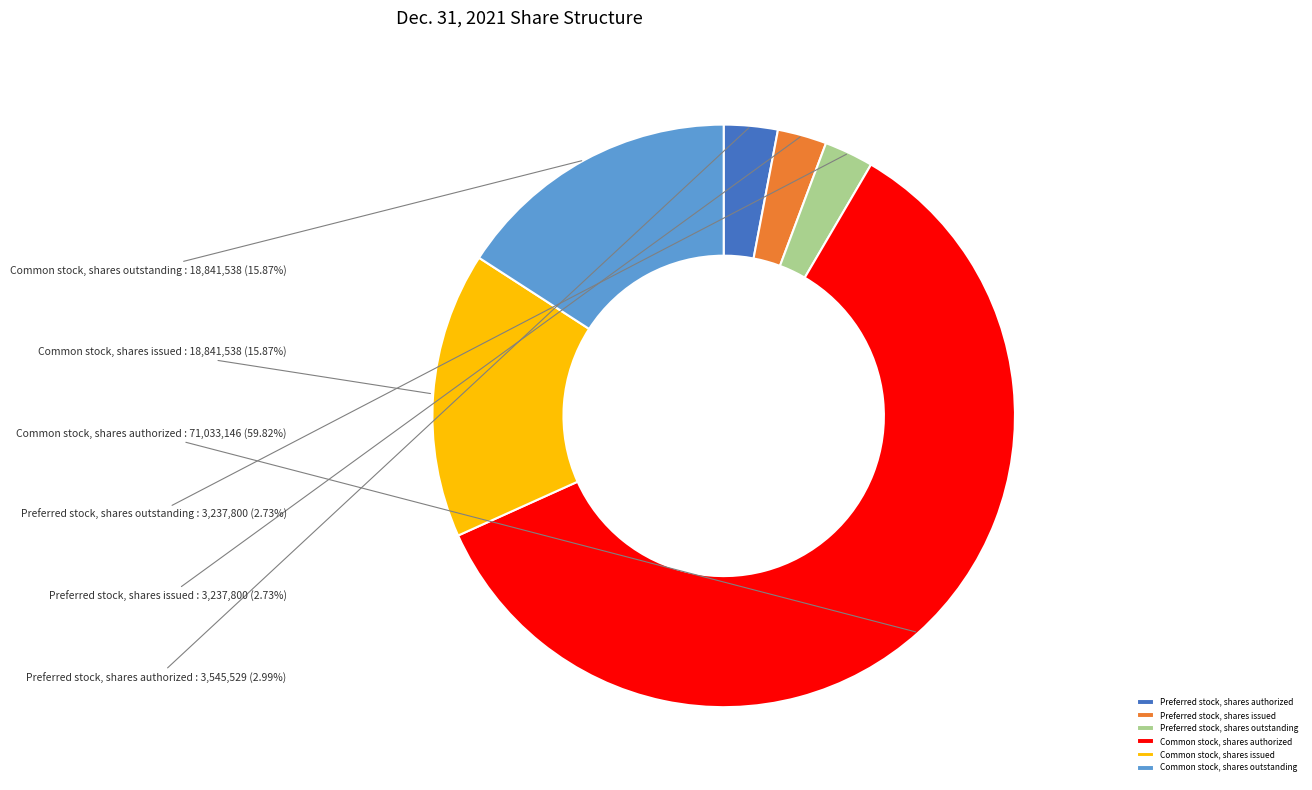

What is the largest slice in the pie chart?

Common stock, shares authorized